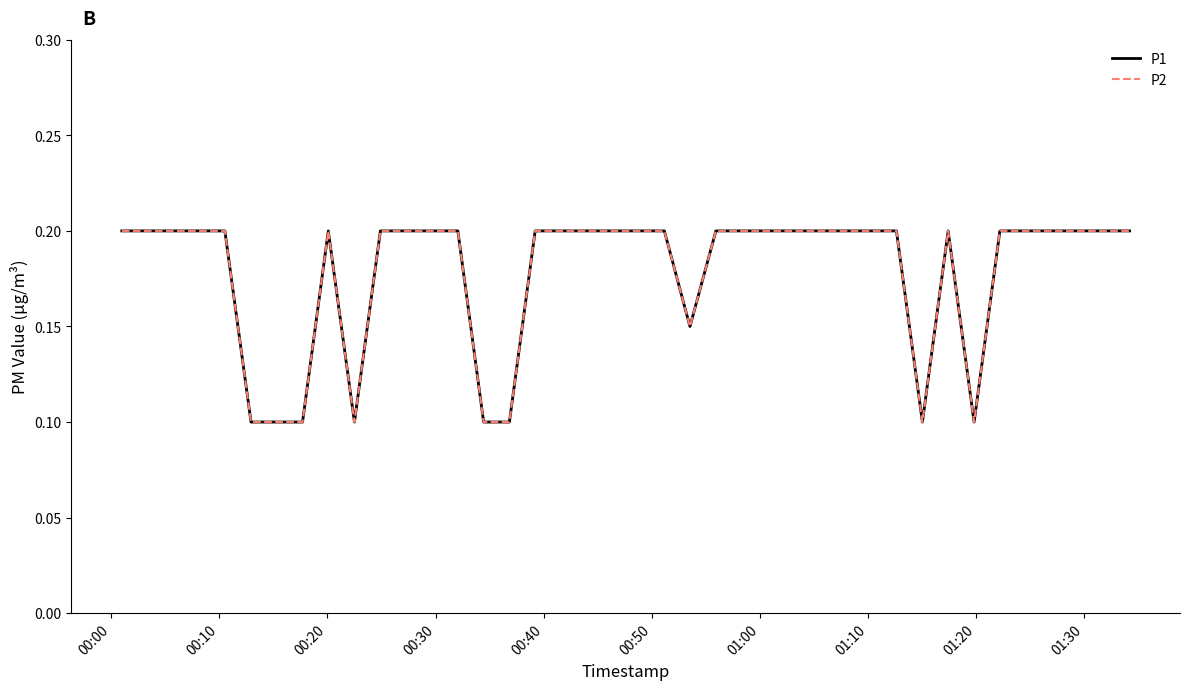

Which series has the largest total across all categories?

P1